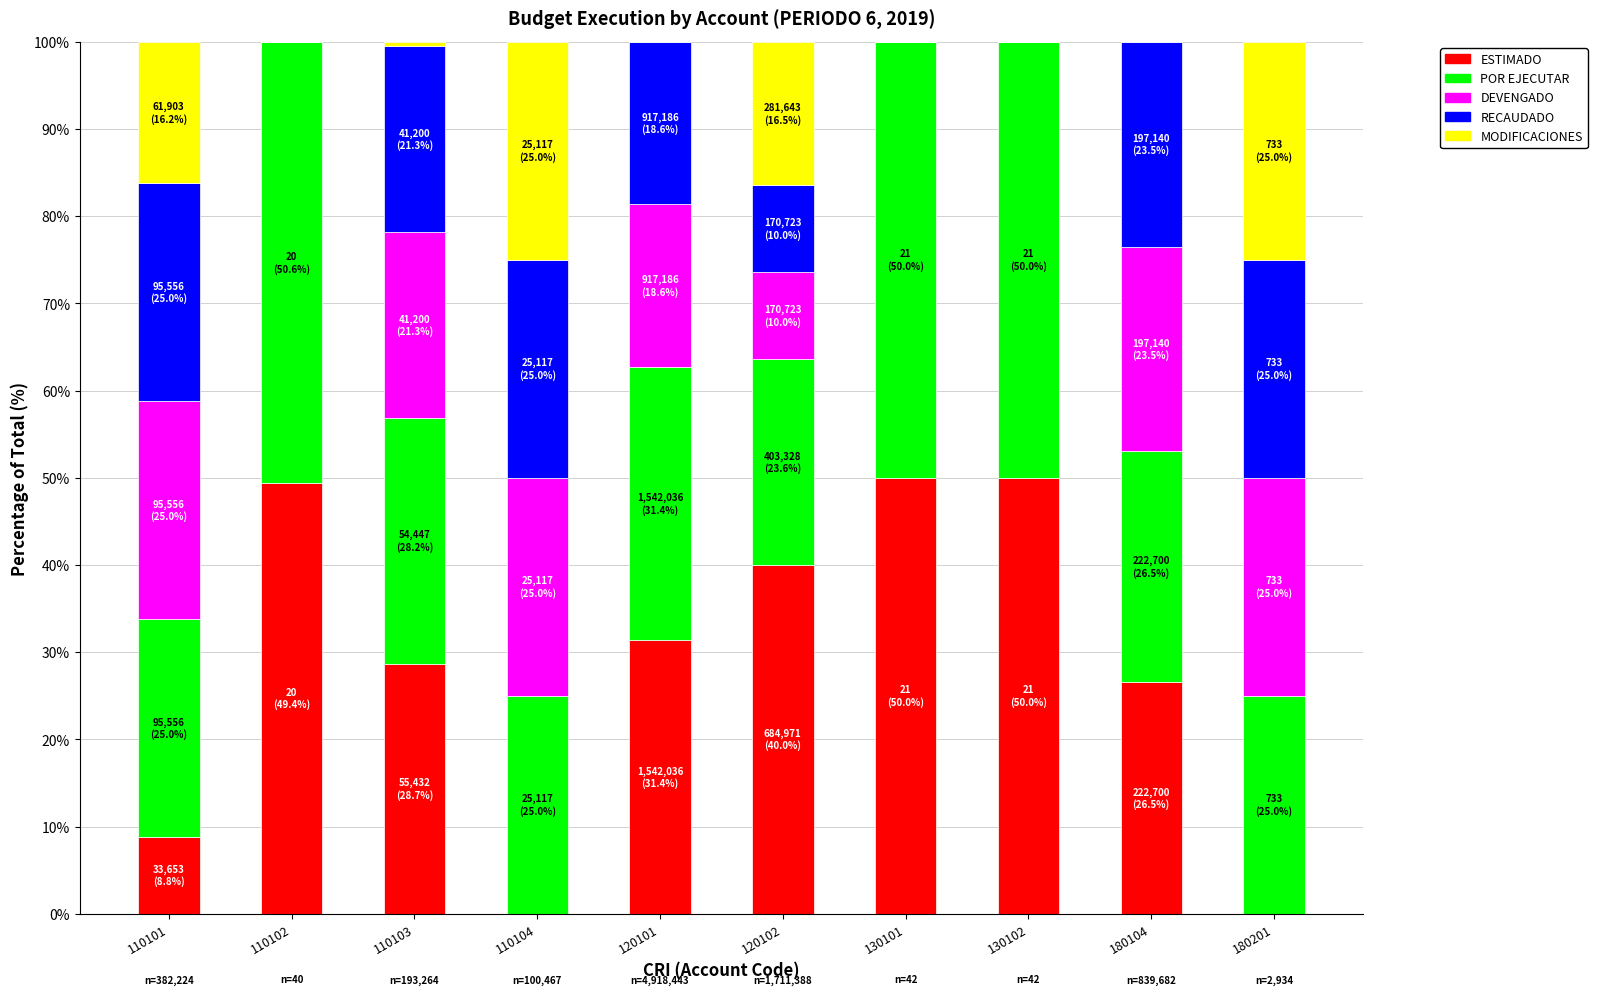

What are all the series names shown in the legend?

ESTIMADO, POR EJECUTAR, DEVENGADO, RECAUDADO, MODIFICACIONES